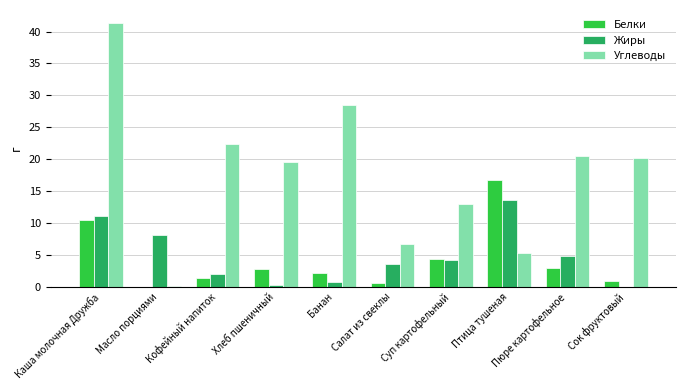

Which series has the largest total across all categories?

Углеводы